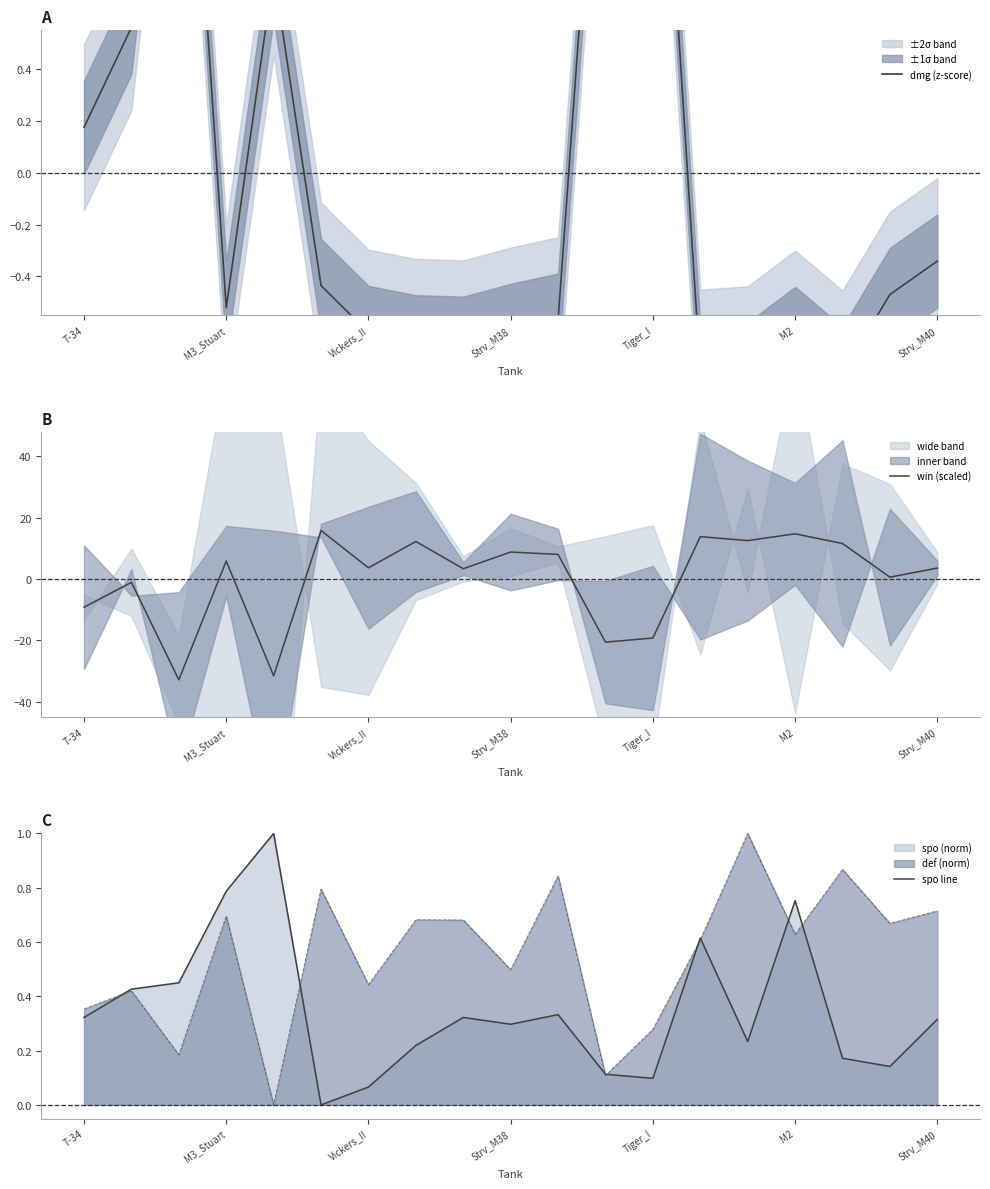

Where does the win (scaled) series first go above 3?

M3_Stuart